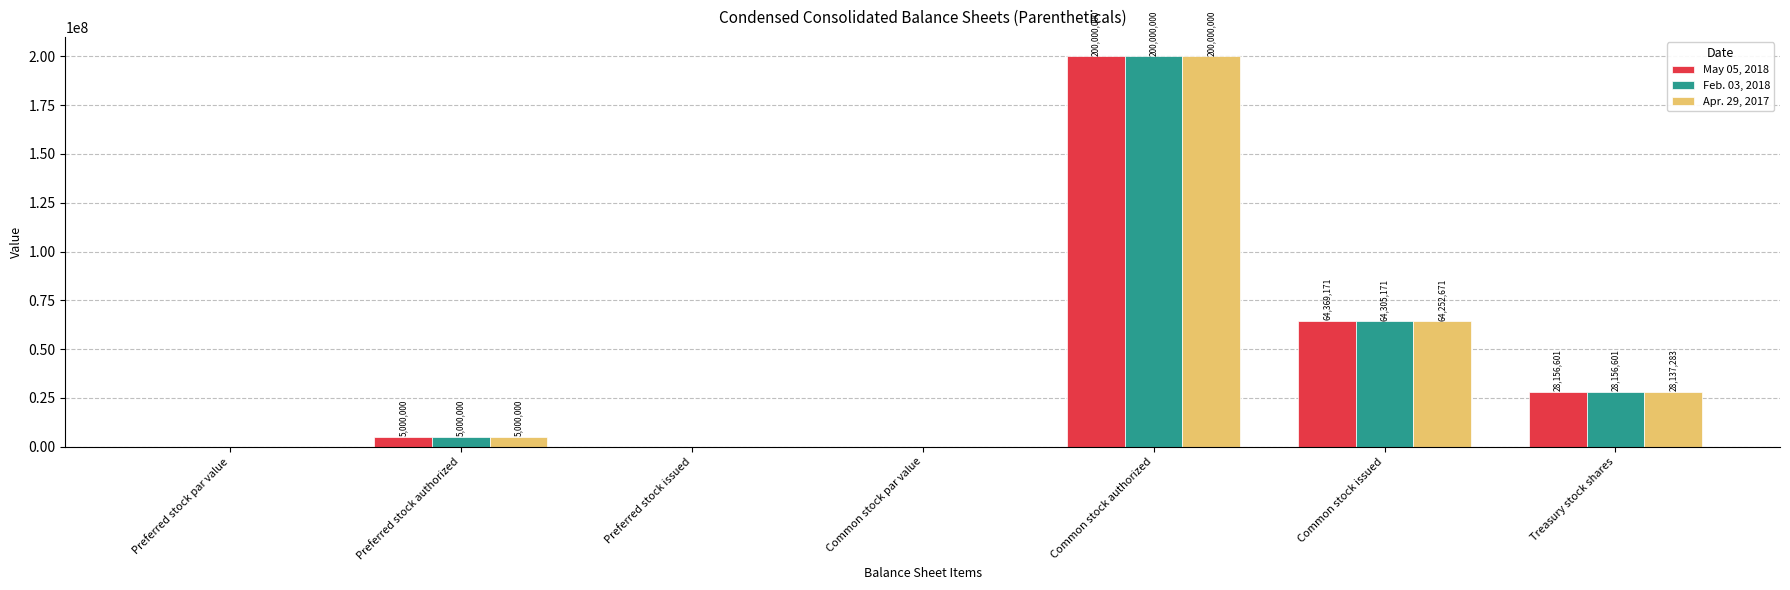

Is it true that Feb. 03, 2018 equals 17969800.6 at Treasury stock shares?

False